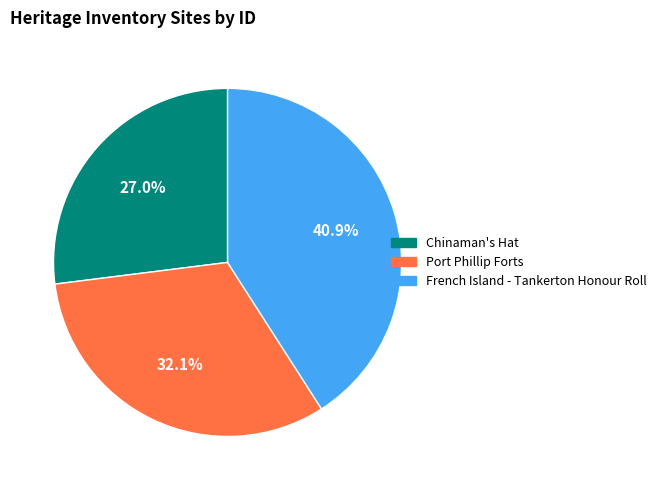

To the nearest percent, what is the combined percentage of Port Phillip Forts and French Island - Tankerton Honour Roll?

73%